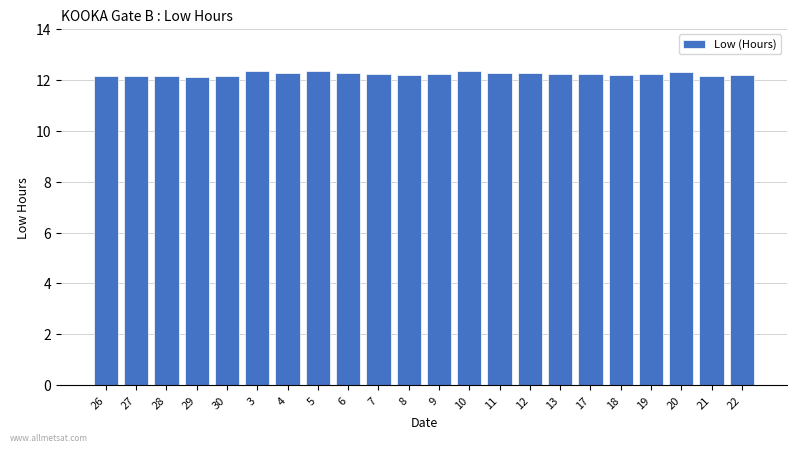

How many distinct data groups are displayed?

1